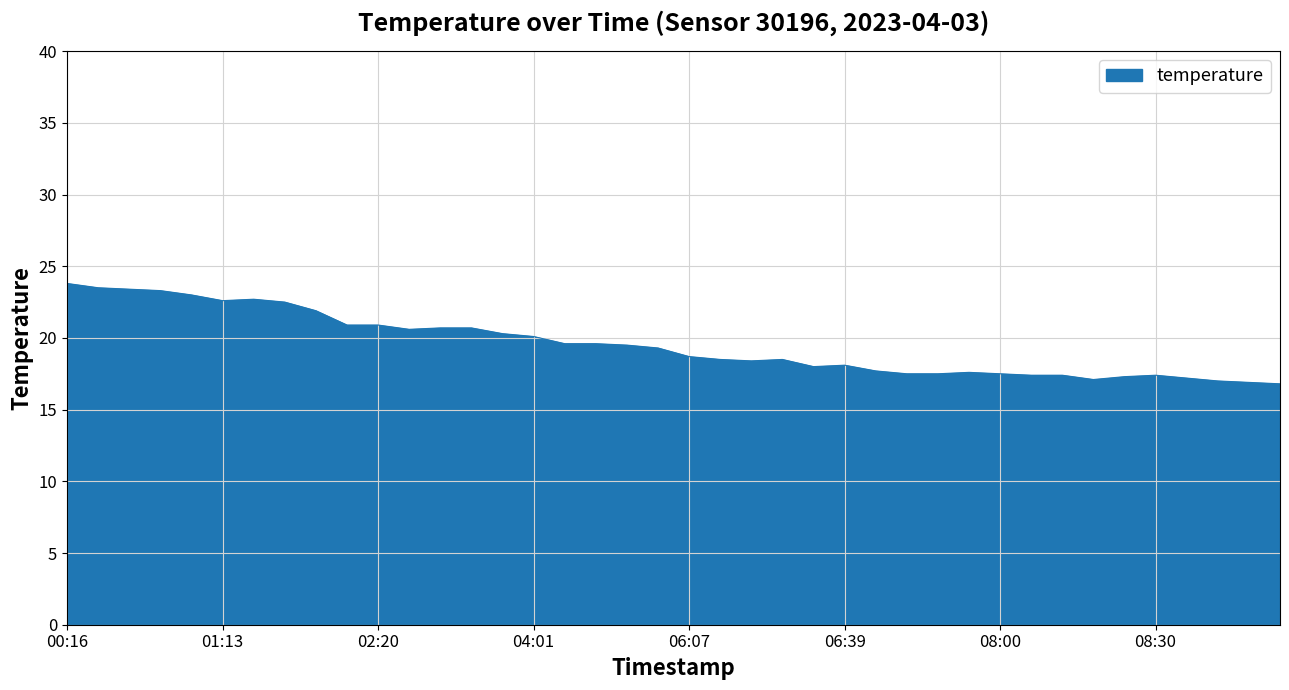

What is the difference between the maximum and minimum values?

7.0